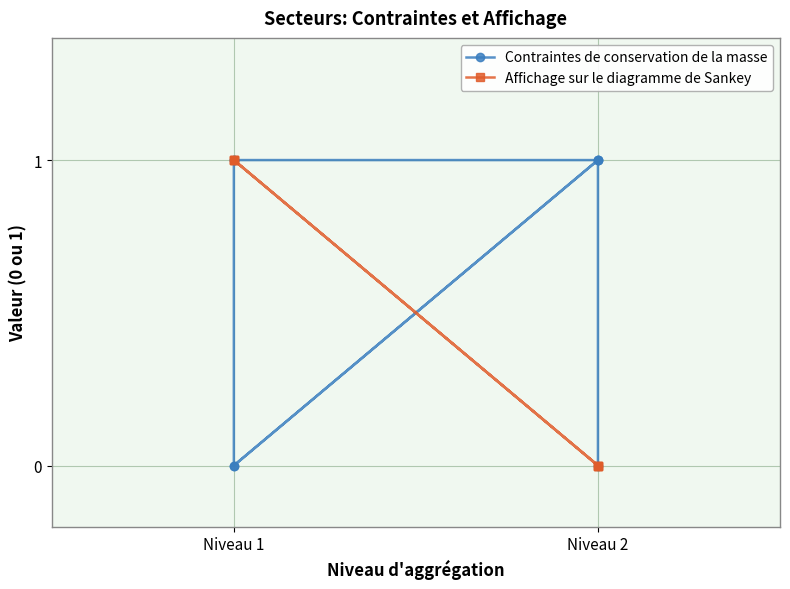

True or false: Affichage sur le diagramme de Sankey and Contraintes de conservation de la masse cross at least once.

True